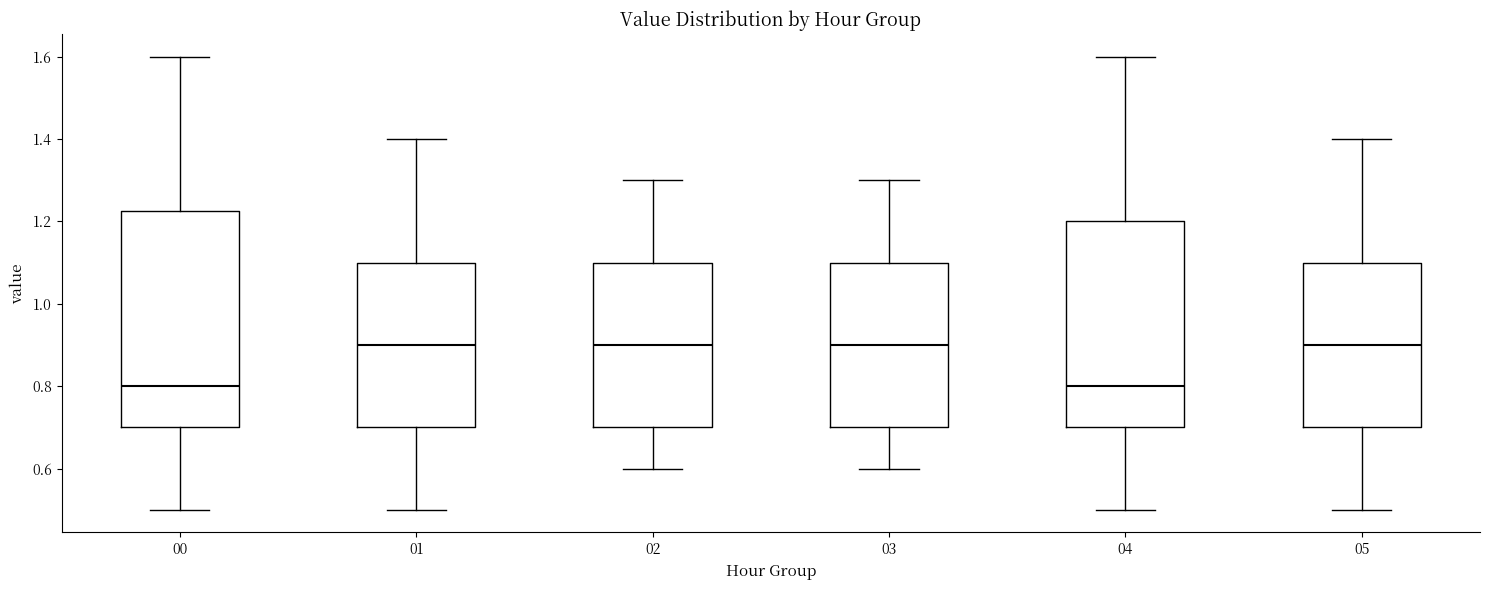

Where is the lower edge of the box at x = 03 on the y-axis? The values are not printed on the chart, so give them approximately, as read against the axis.

0.70